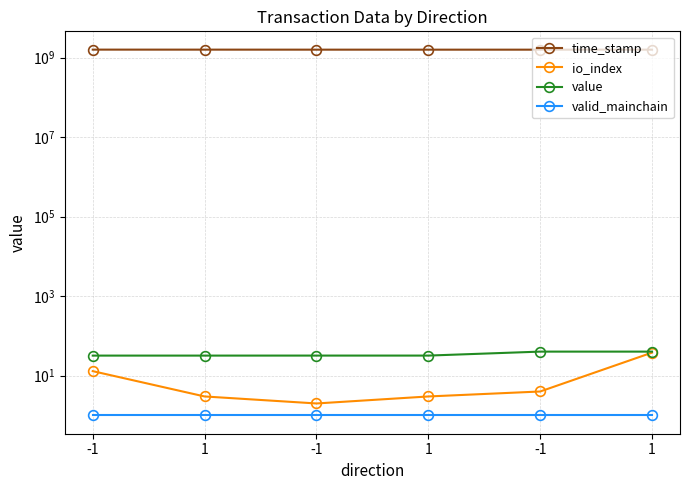

What is the label of the 3rd point from the right?

1